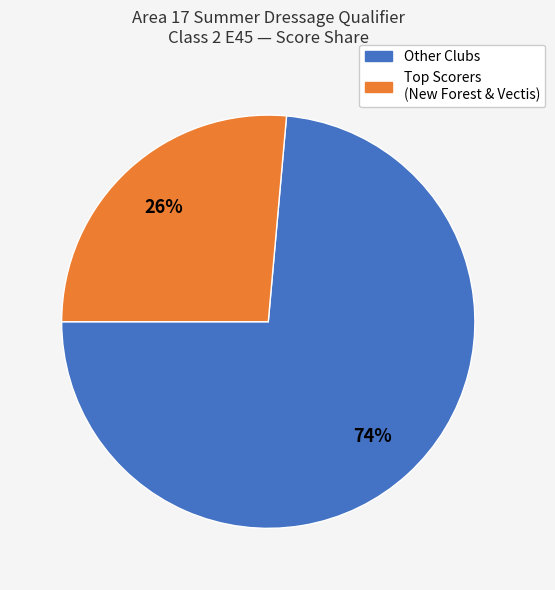

Does any single category account for the majority?

Yes